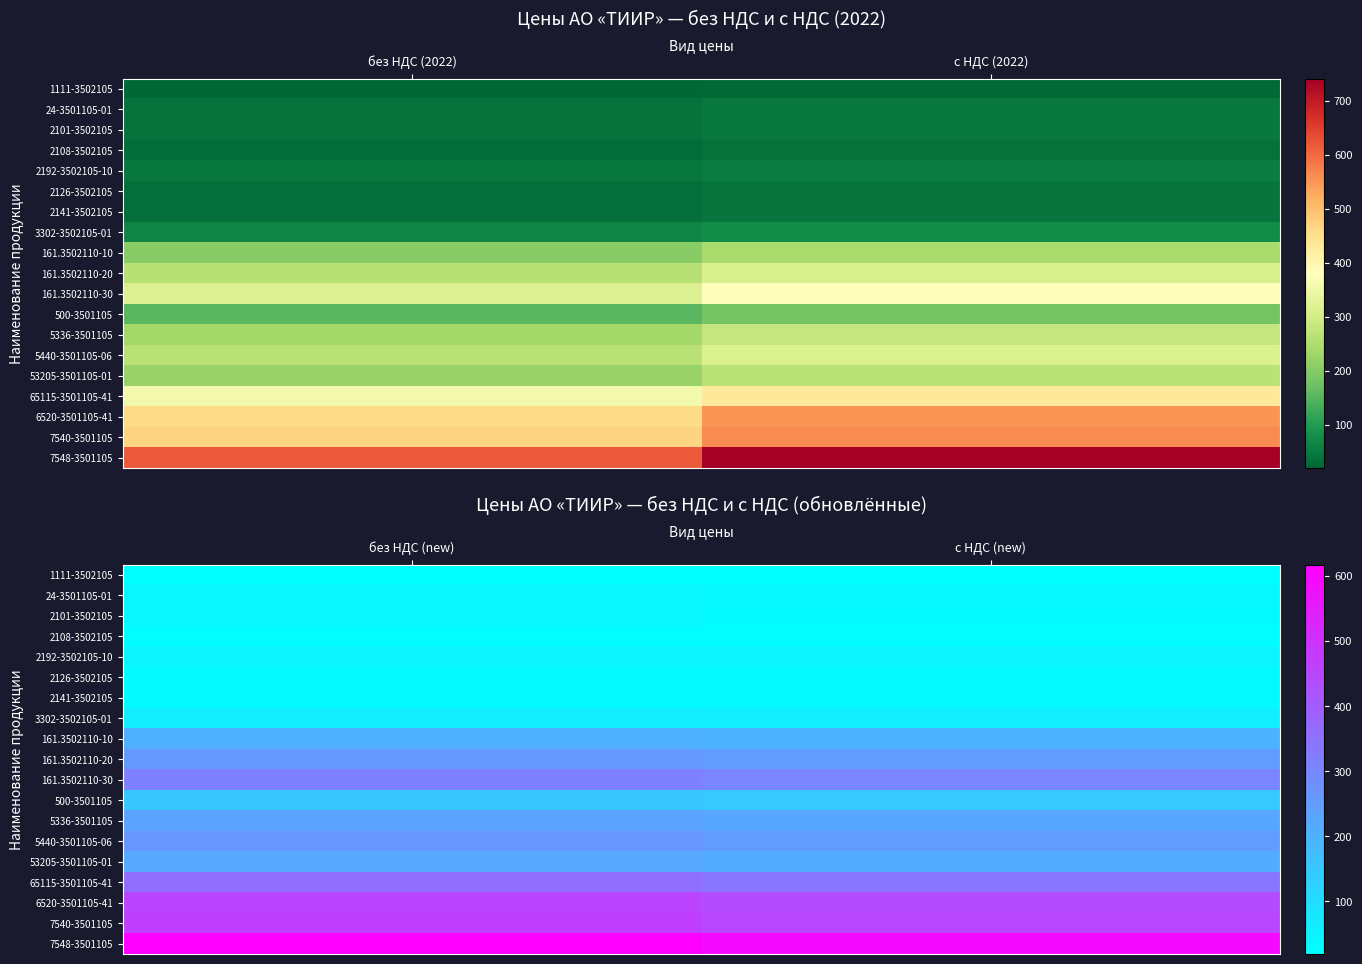

What is the average value of the 161.3502110-30 series?

310.0